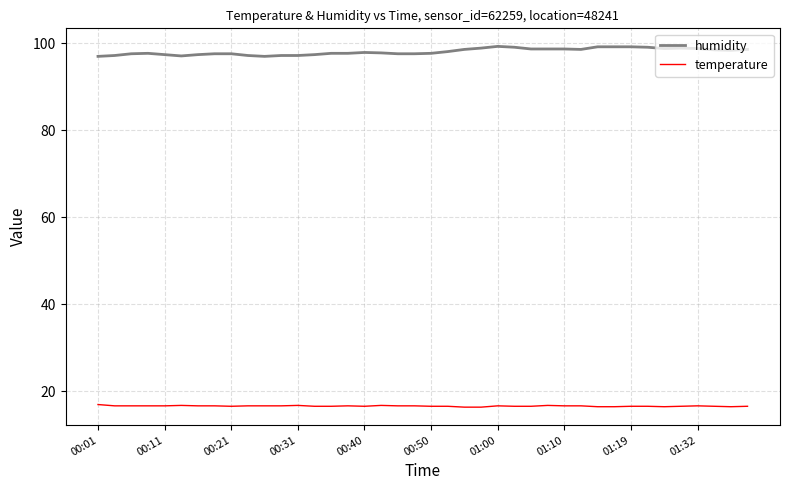

True or false: humidity and temperature intersect in this chart.

False